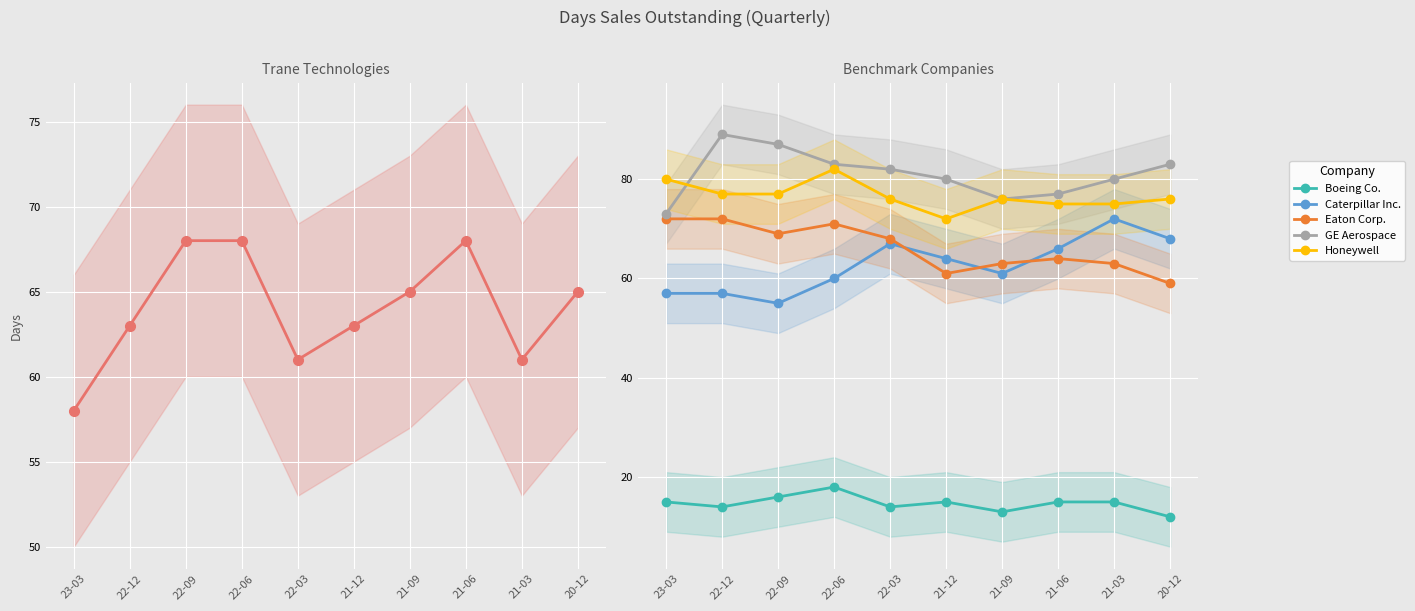

What is the difference between the highest and lowest values at 20-12?

71